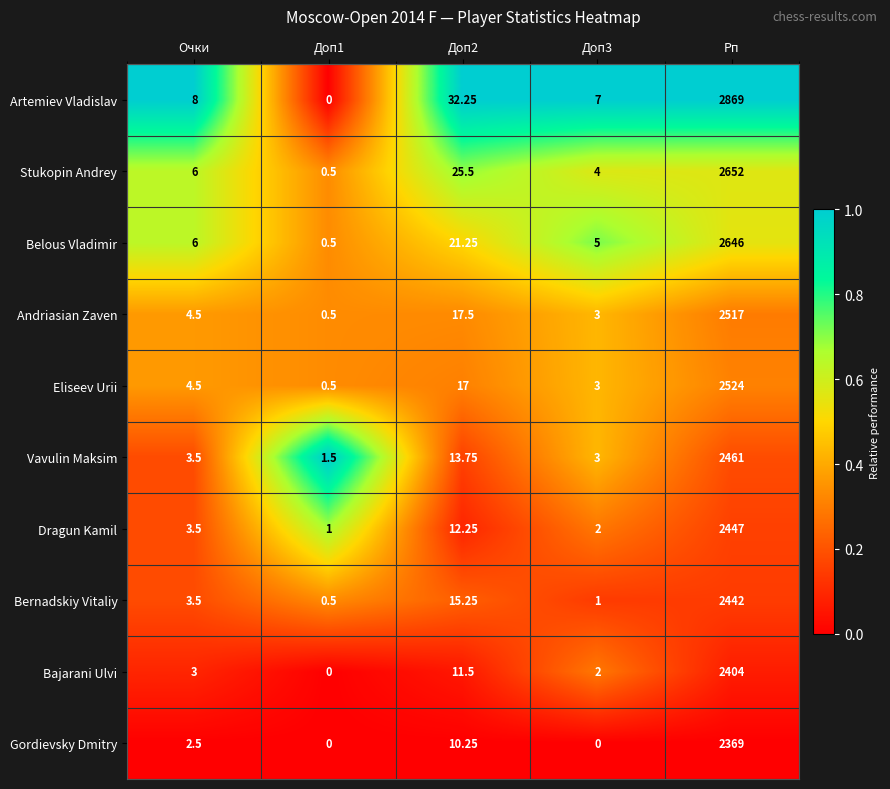

Between Доп2 and Рп, which series saw the biggest shift?

Artemiev Vladislav